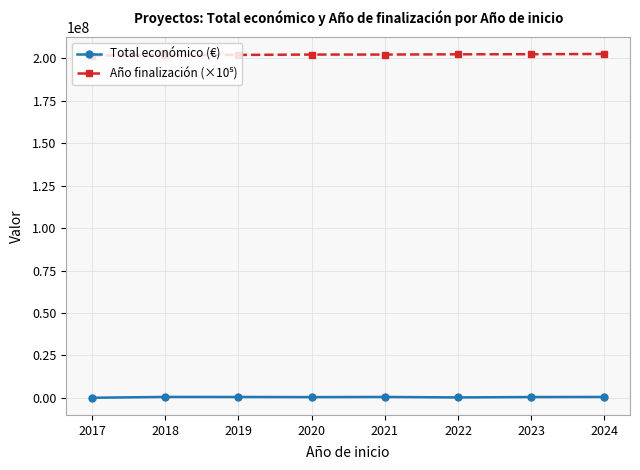

At how many categories does at least one series exceed 166769112?

8